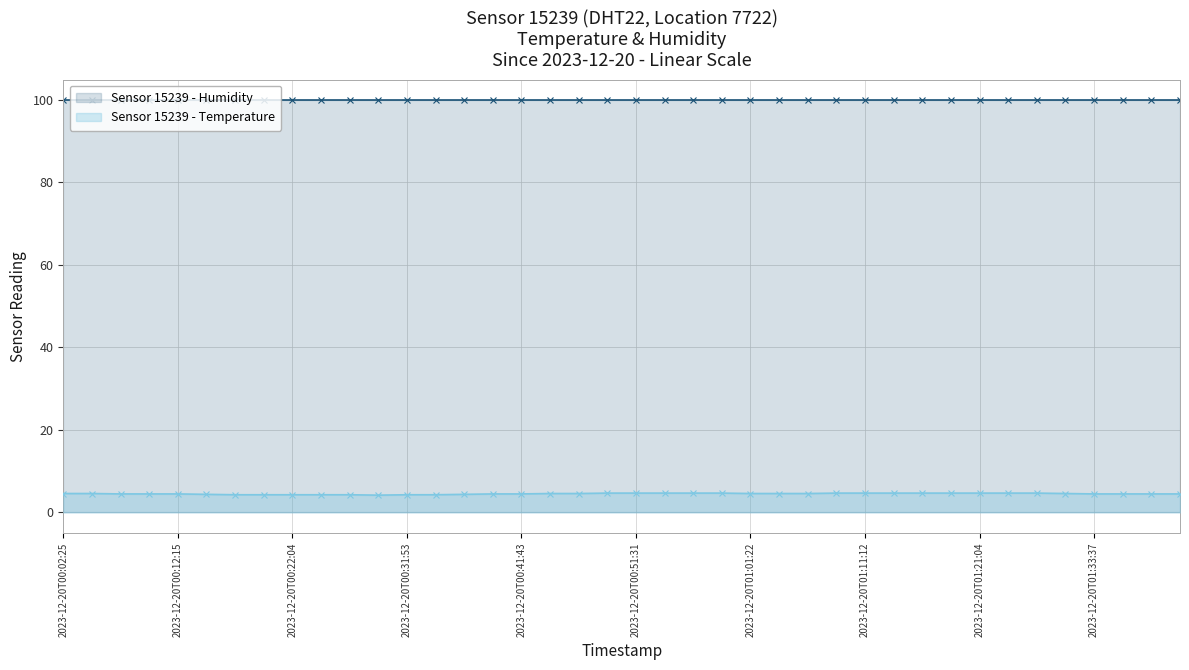

What is the difference between the second highest and minimum values?

0.5